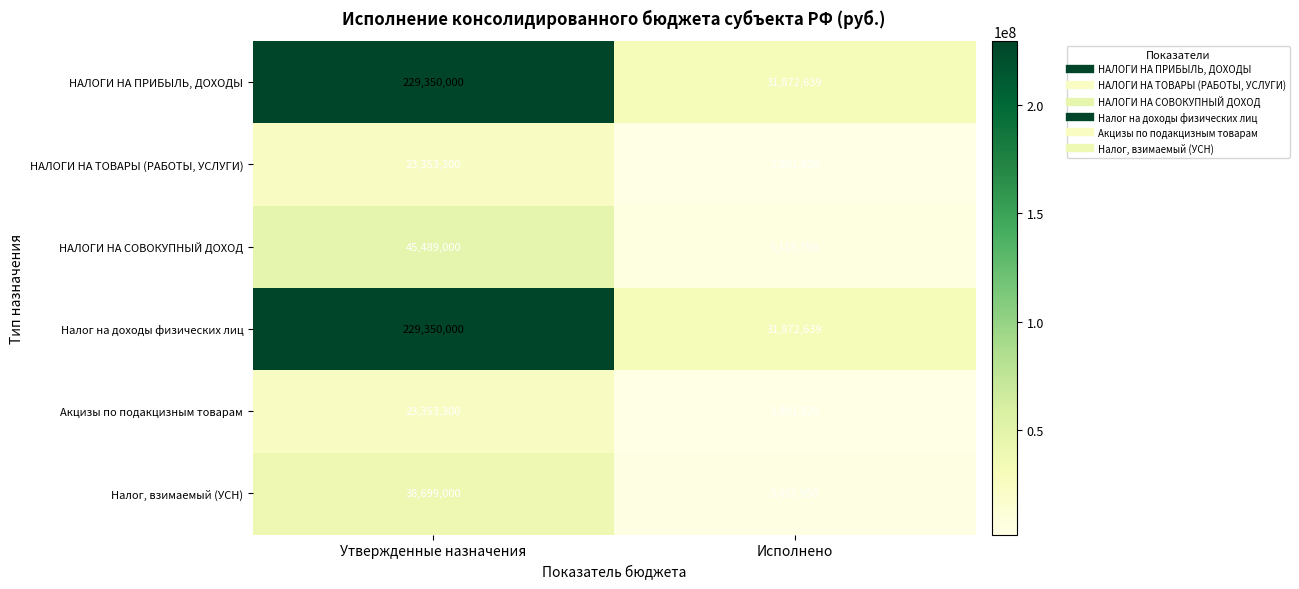

Reading left to right, transcribe all the data shown in this chart.

НАЛОГИ НА ПРИБЫЛЬ, ДОХОДЫ: Утвержденные назначения=229350000	Исполнено=31872639
НАЛОГИ НА ТОВАРЫ (РАБОТЫ, УСЛУГИ): Утвержденные назначения=23353300	Исполнено=1801820
НАЛОГИ НА СОВОКУПНЫЙ ДОХОД: Утвержденные назначения=45489000	Исполнено=5118756
Налог на доходы физических лиц: Утвержденные назначения=229350000	Исполнено=31872639
Акцизы по подакцизным товарам: Утвержденные назначения=23353300	Исполнено=1801820
Налог, взимаемый (УСН): Утвержденные назначения=38699000	Исполнено=3457550